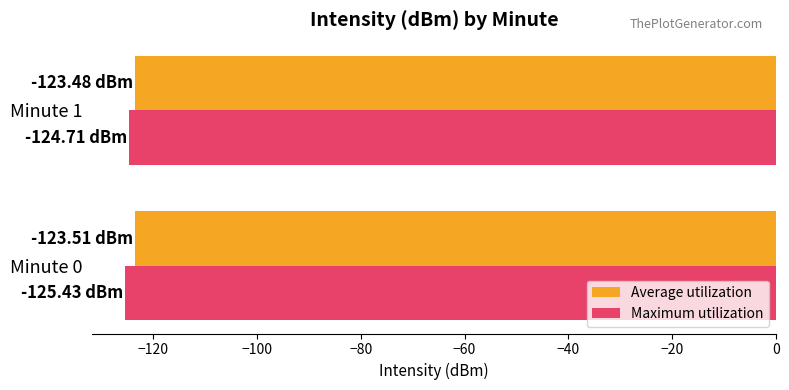

List the series in order of their overall mean, highest first.

Average utilization, Maximum utilization